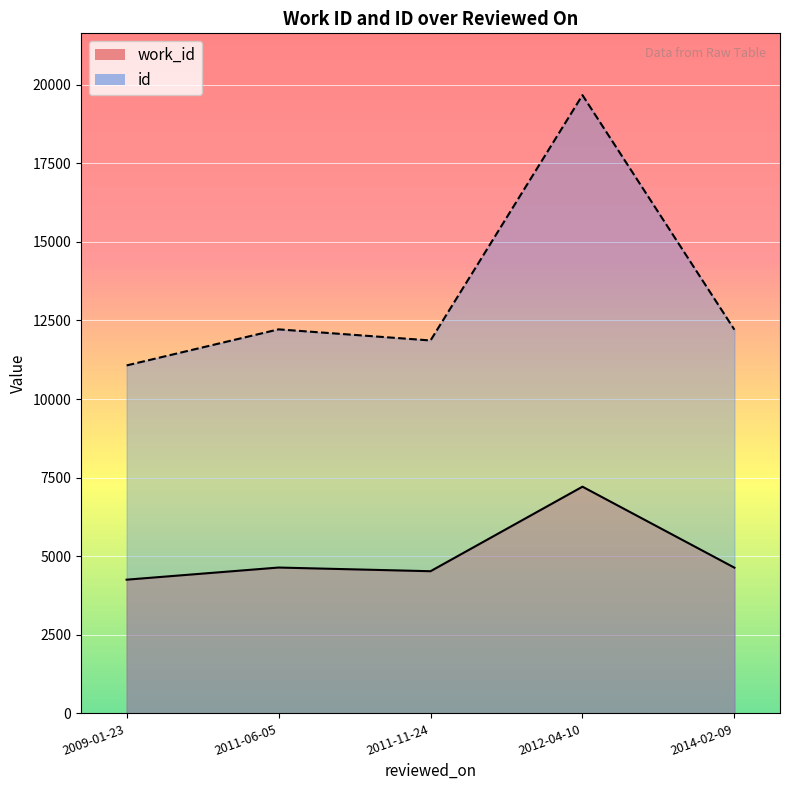

What is the sum of all id values?

67020